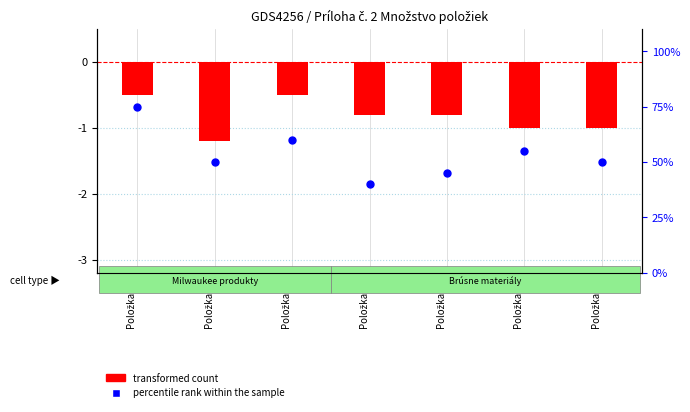

Which series contains the highest Y value?

percentile rank within the sample